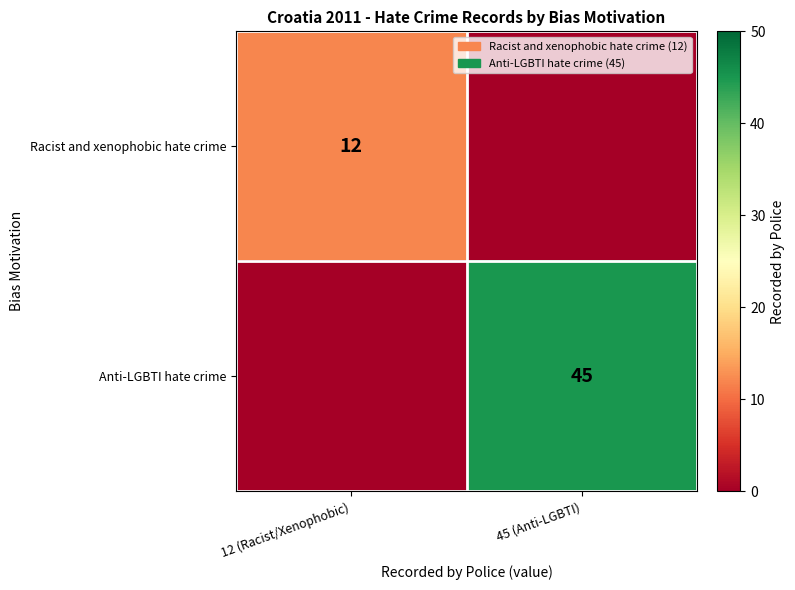

What is the spread (max minus min) of values at 12 (Racist/Xenophobic)?

12